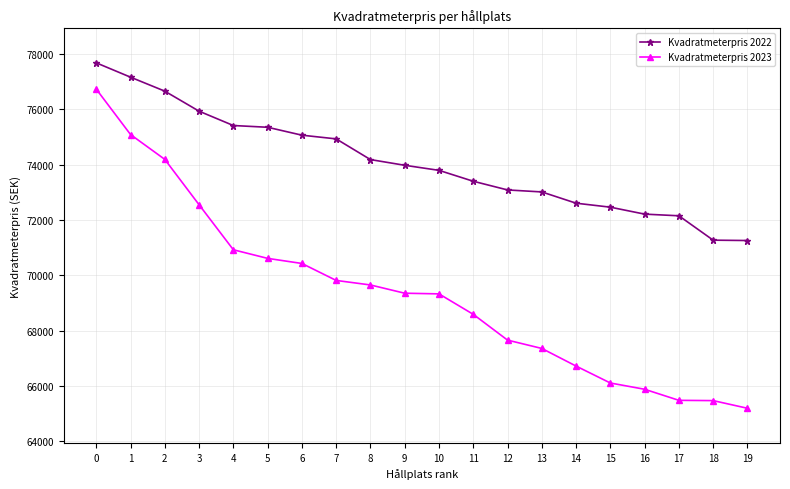

What are all the series names shown in the legend?

Kvadratmeterpris 2022, Kvadratmeterpris 2023